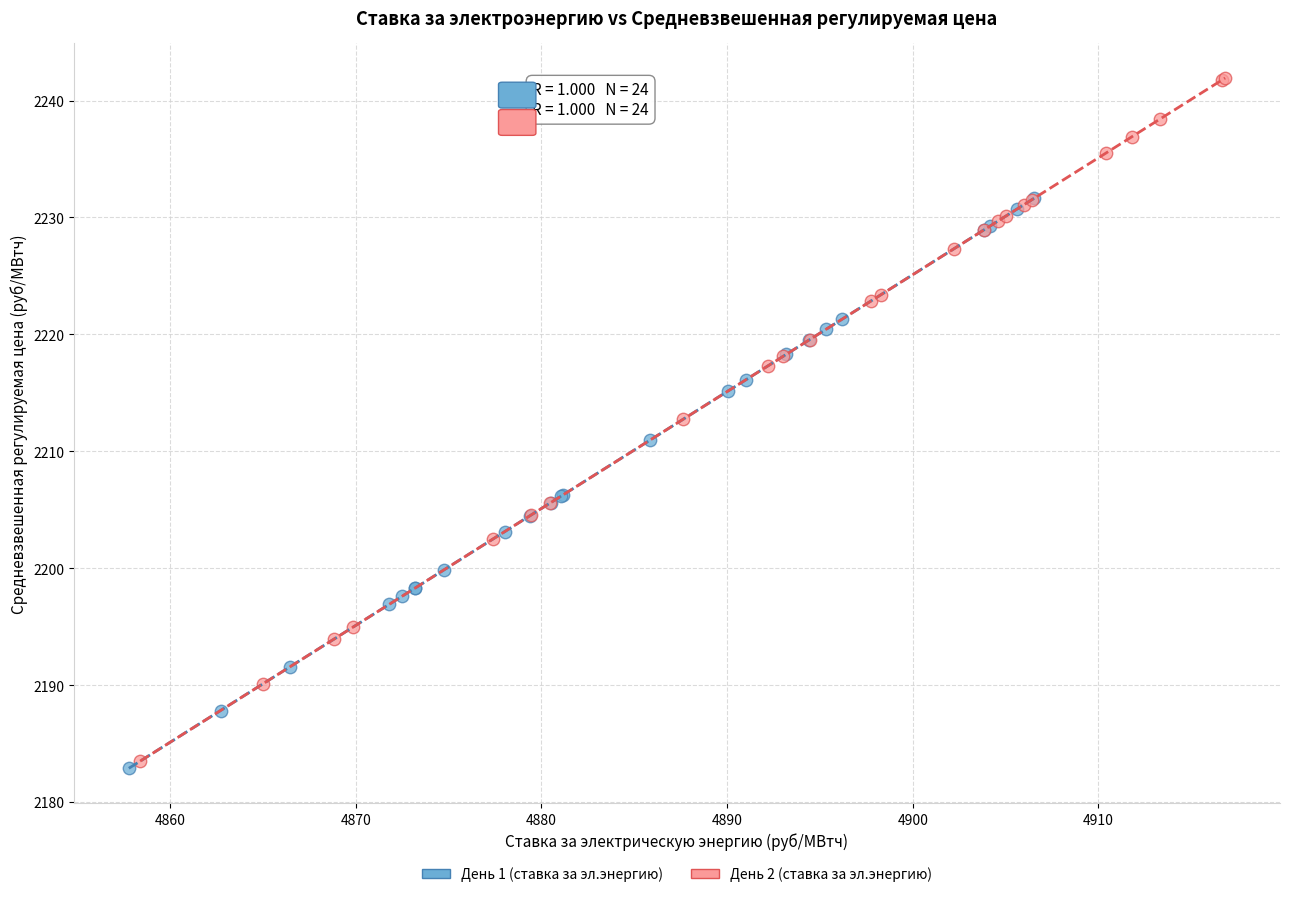

What are all the series names shown in the legend?

День 1 (ставка за эл.энергию), День 2 (ставка за эл.энергию)